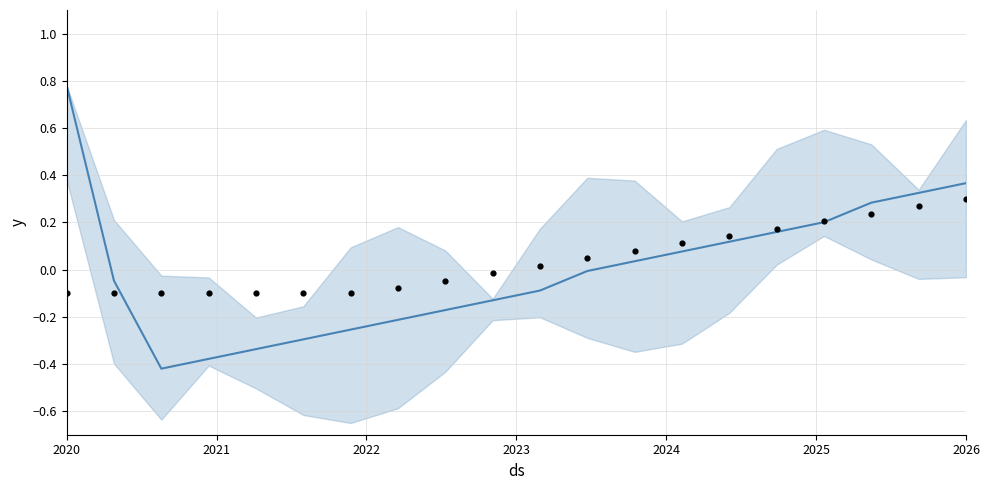

Which series has the largest total across all categories?

observations